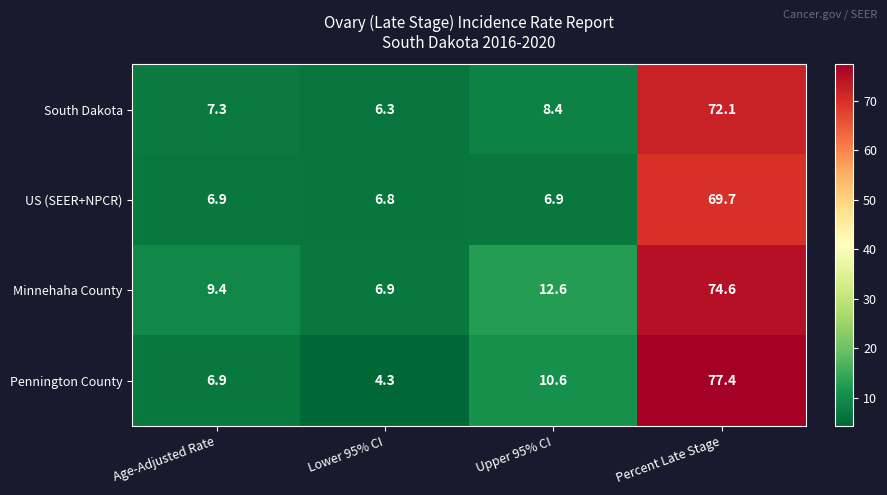

What is the sum of the Minnehaha County values at Upper 95% CI and Percent Late Stage?

87.2